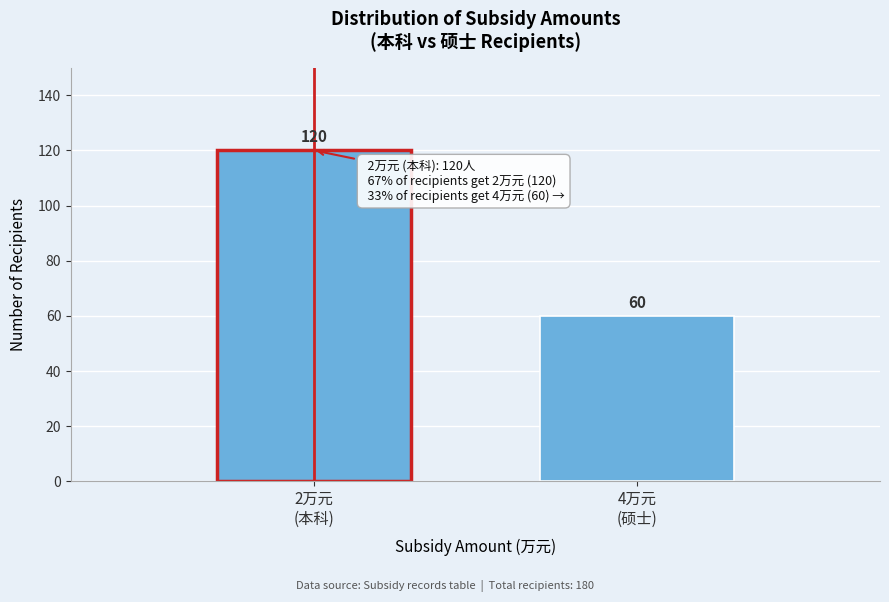

Reading left to right, transcribe all the data shown in this chart.

120	60